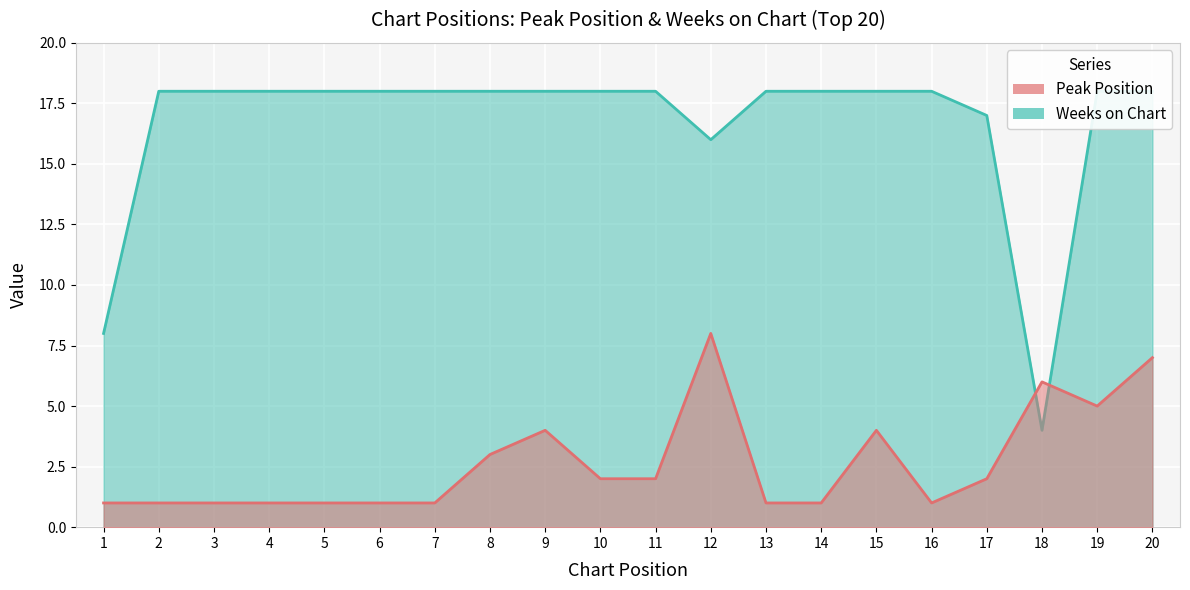

Reading left to right, what are all the values shown in this chart?

Peak Position: 1=1	2=1	3=1	4=1	5=1	6=1	7=1	8=3	9=4	10=2	11=2	12=8	13=1	14=1	15=4	16=1	17=2	18=6	19=5	20=7
Weeks on Chart: 1=8	2=18	3=18	4=18	5=18	6=18	7=18	8=18	9=18	10=18	11=18	12=16	13=18	14=18	15=18	16=18	17=17	18=4	19=18	20=18